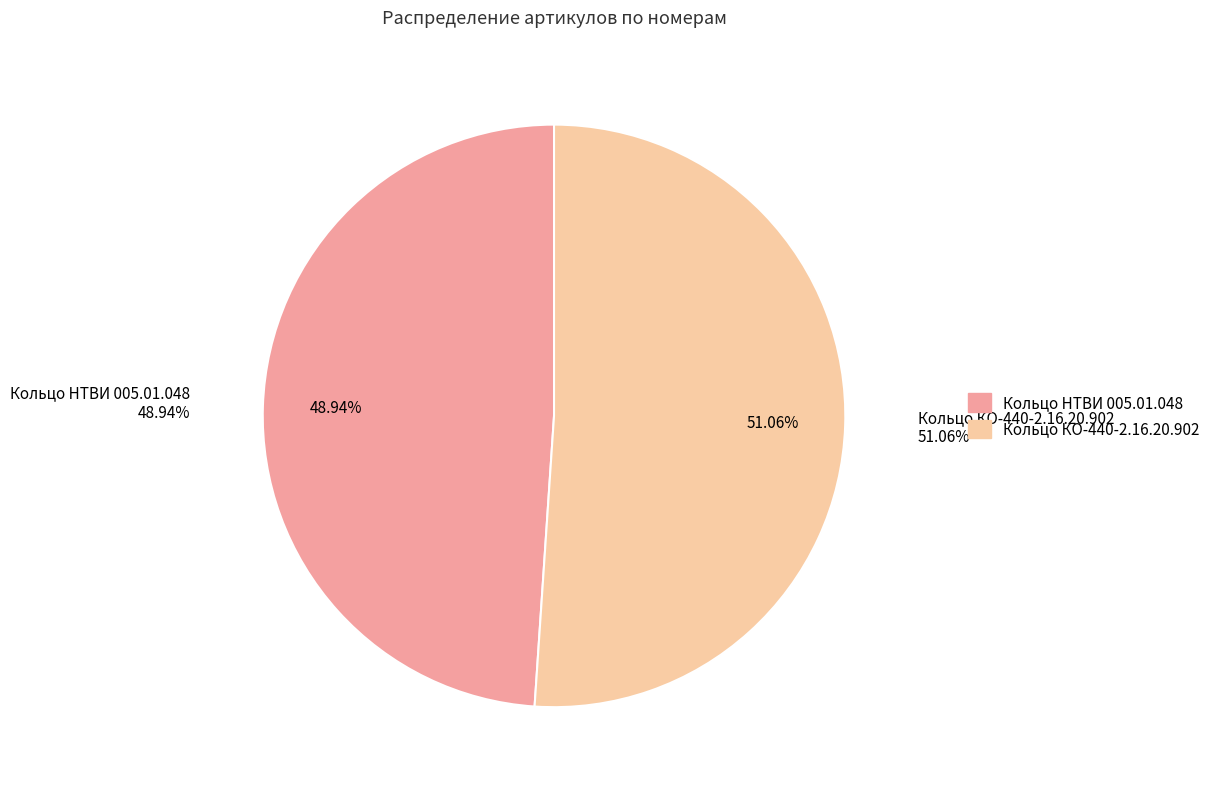

Rank the categories by value from highest to lowest.

Кольцо КО-440-2.16.20.902, Кольцо НТВИ 005.01.048